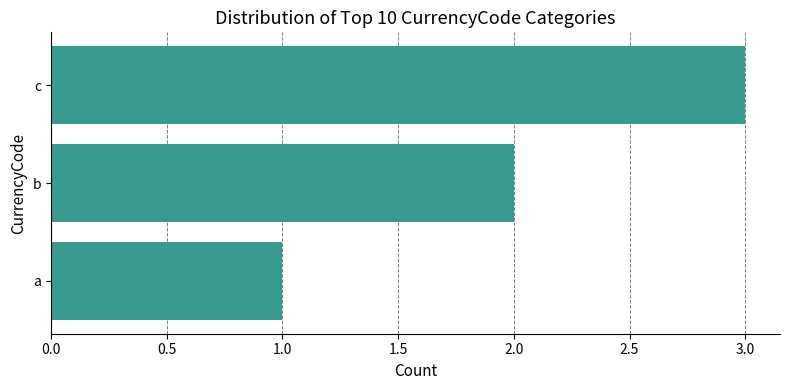

Does the chart contain stacked bars?

No